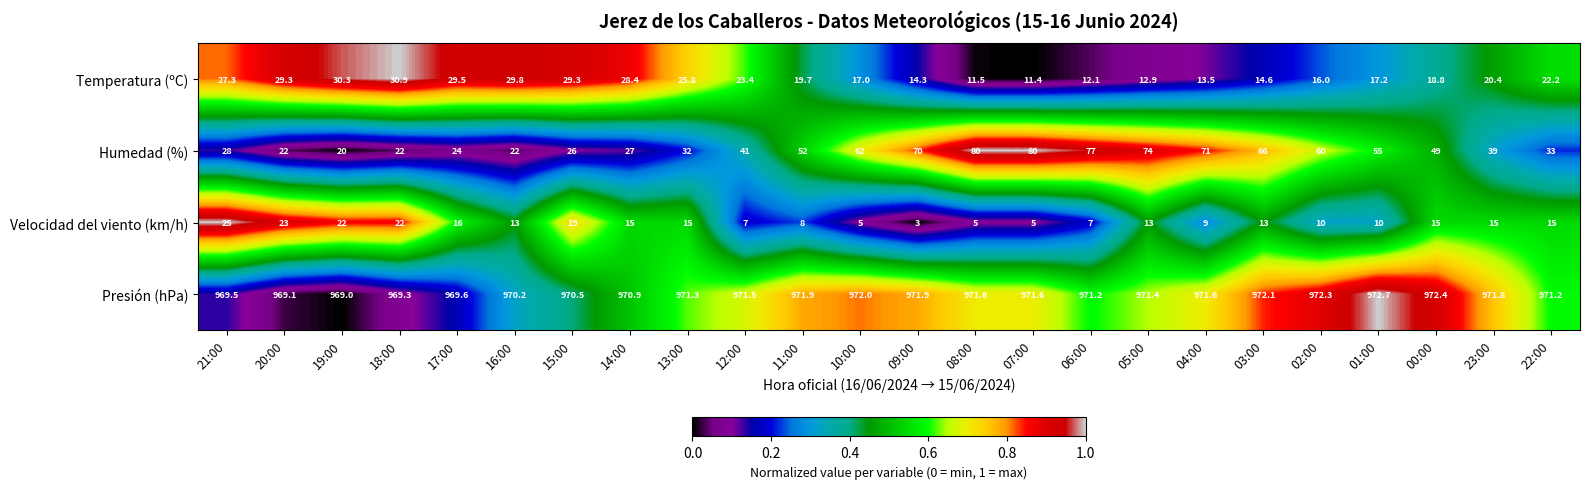

Which series has the largest total across all categories?

Presión (hPa)